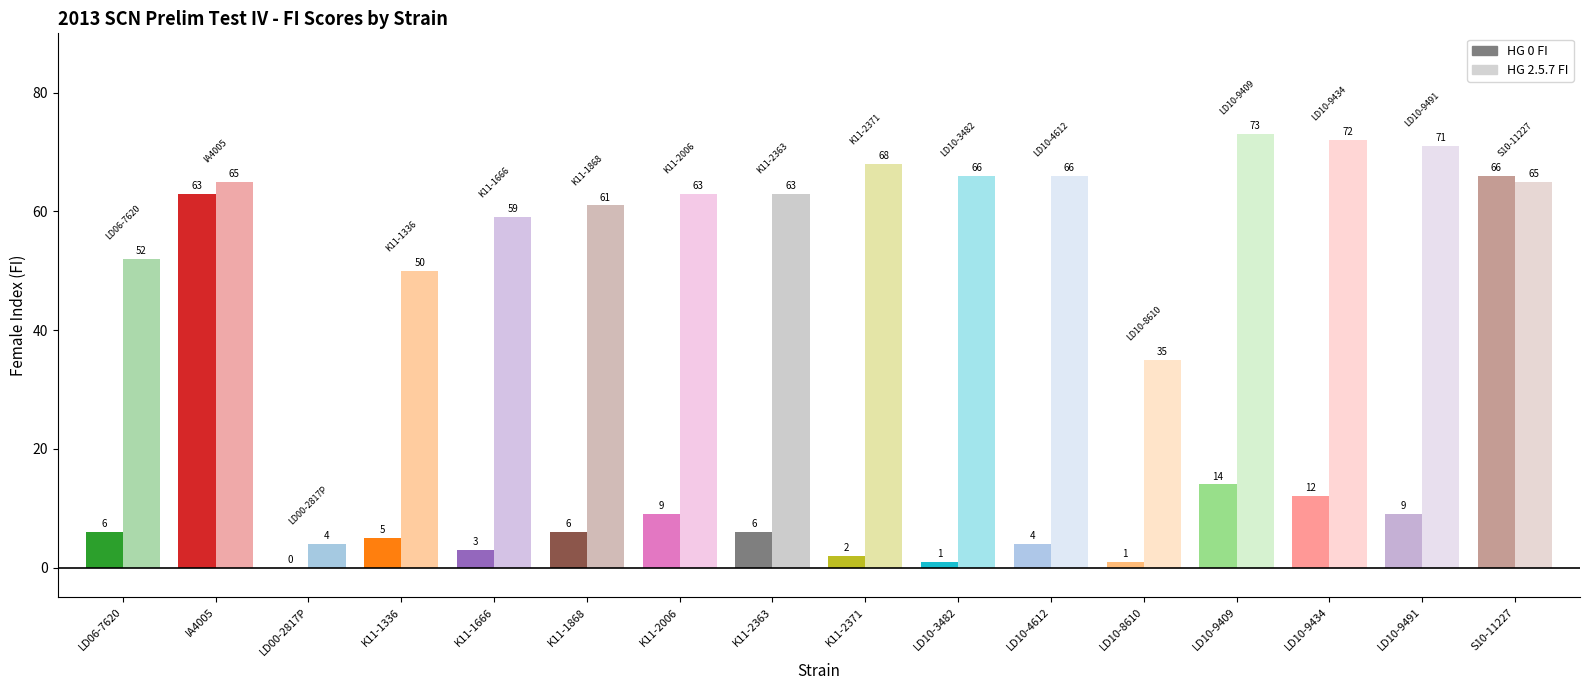

What are all the series names shown in the legend?

HG 0 FI, HG 2.5.7 FI